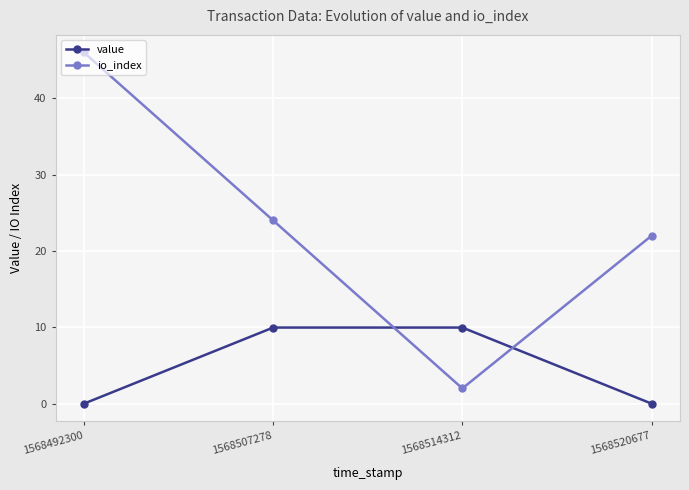

At which category is the sum across all series the highest?

1568492300